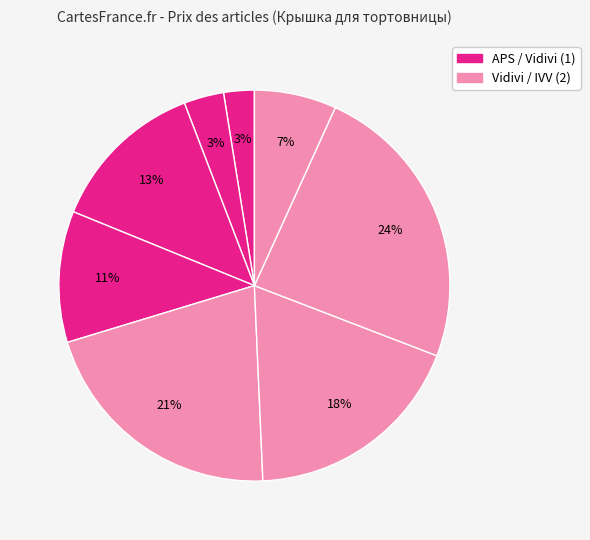

Count the number of slices in the pie.

8